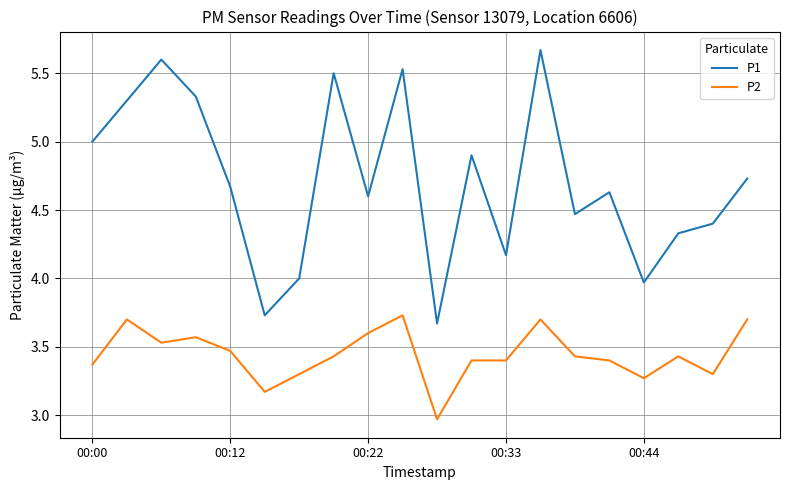

True or false: P1 and P2 intersect in this chart.

False